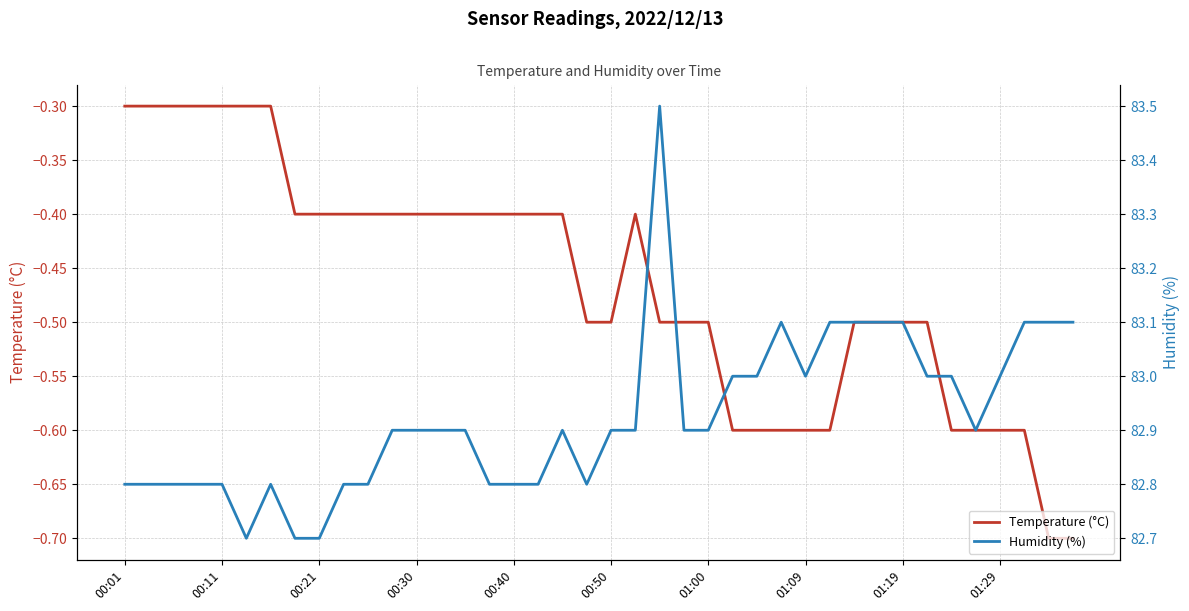

At how many categories does at least one series exceed 48?

40